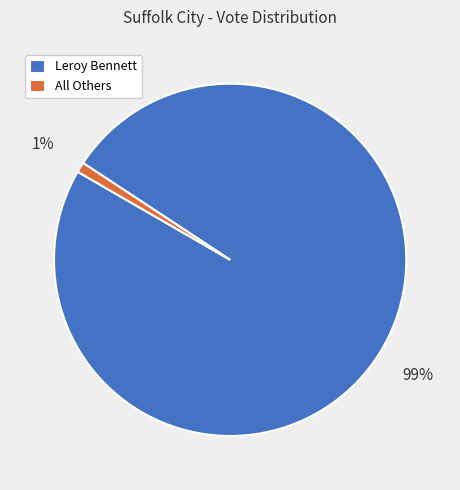

Which slice is the largest?

Leroy Bennett